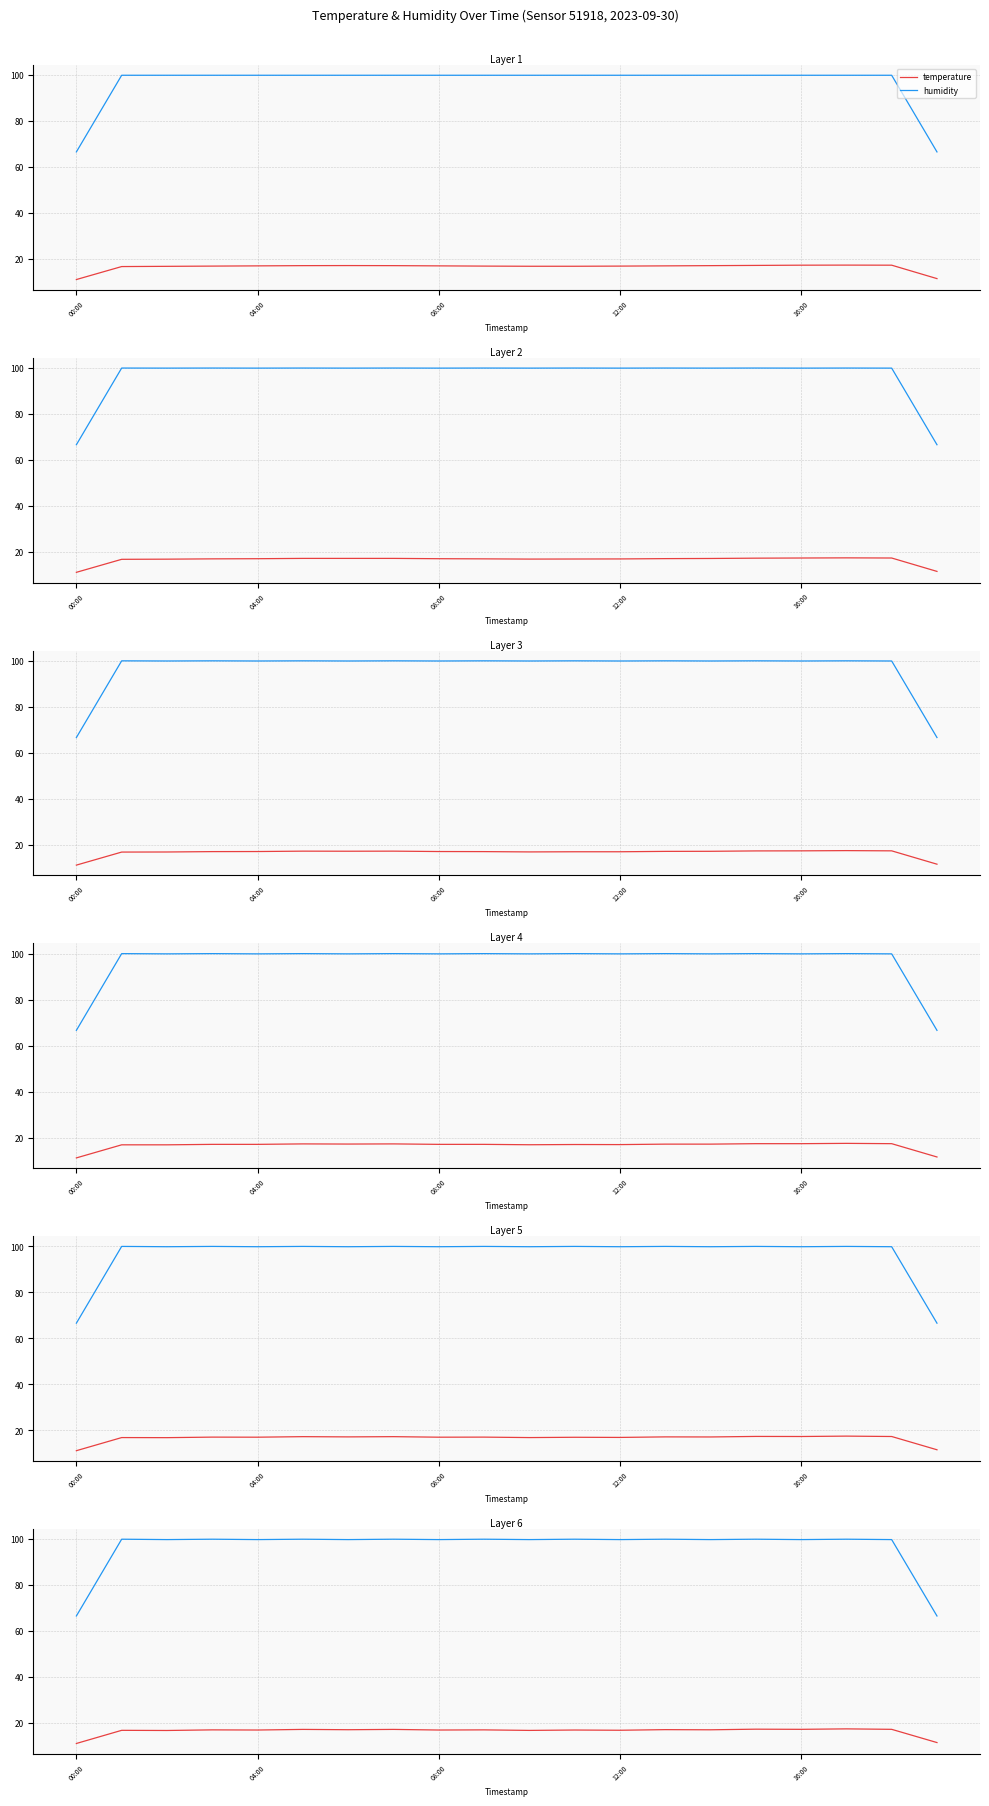

How many categories are shown in the chart?

20